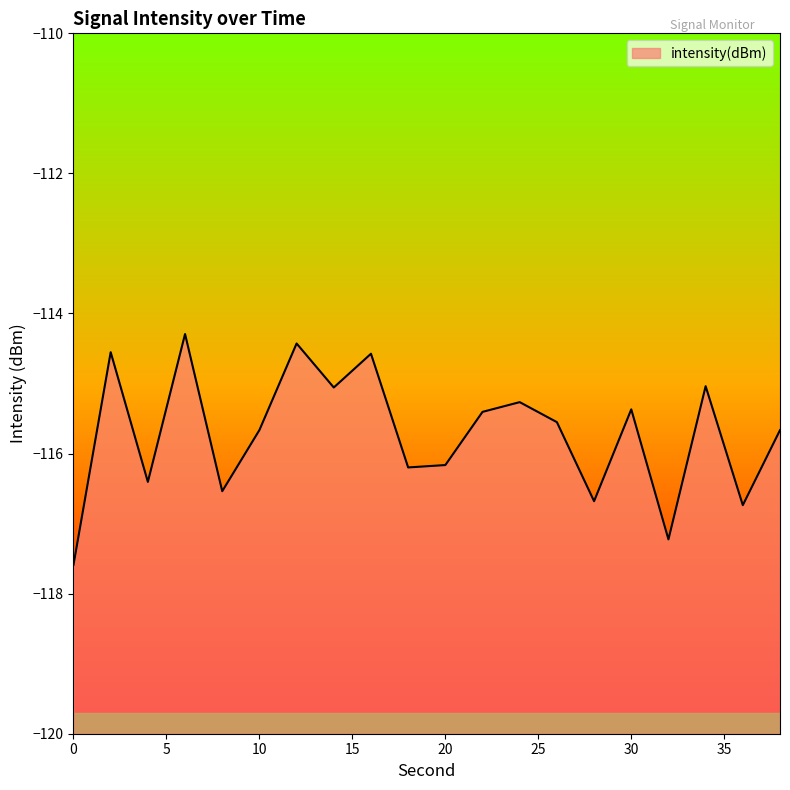

Reading right to left, extract all data points from this chart.

38=-115.7	36=-116.7	34=-115.0	32=-117.2	30=-115.4	28=-116.7	26=-115.6	24=-115.3	22=-115.4	20=-116.2	18=-116.2	16=-114.6	14=-115.1	12=-114.4	10=-115.7	8=-116.5	6=-114.3	4=-116.4	2=-114.6	0=-117.6